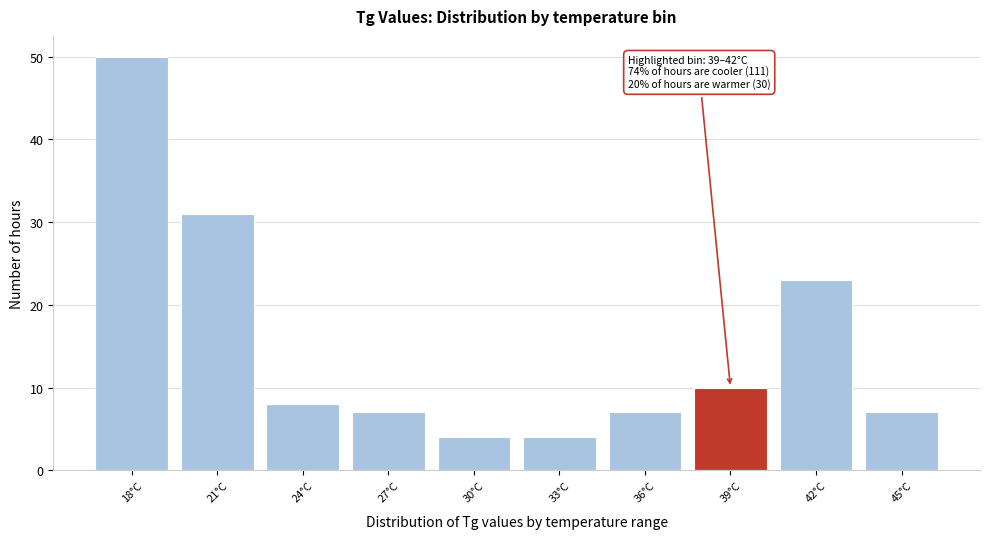

Reading left to right, transcribe all the data shown in this chart.

18°C=50	21°C=31	24°C=8	27°C=7	30°C=4	33°C=4	36°C=7	39°C=10	42°C=23	45°C=7